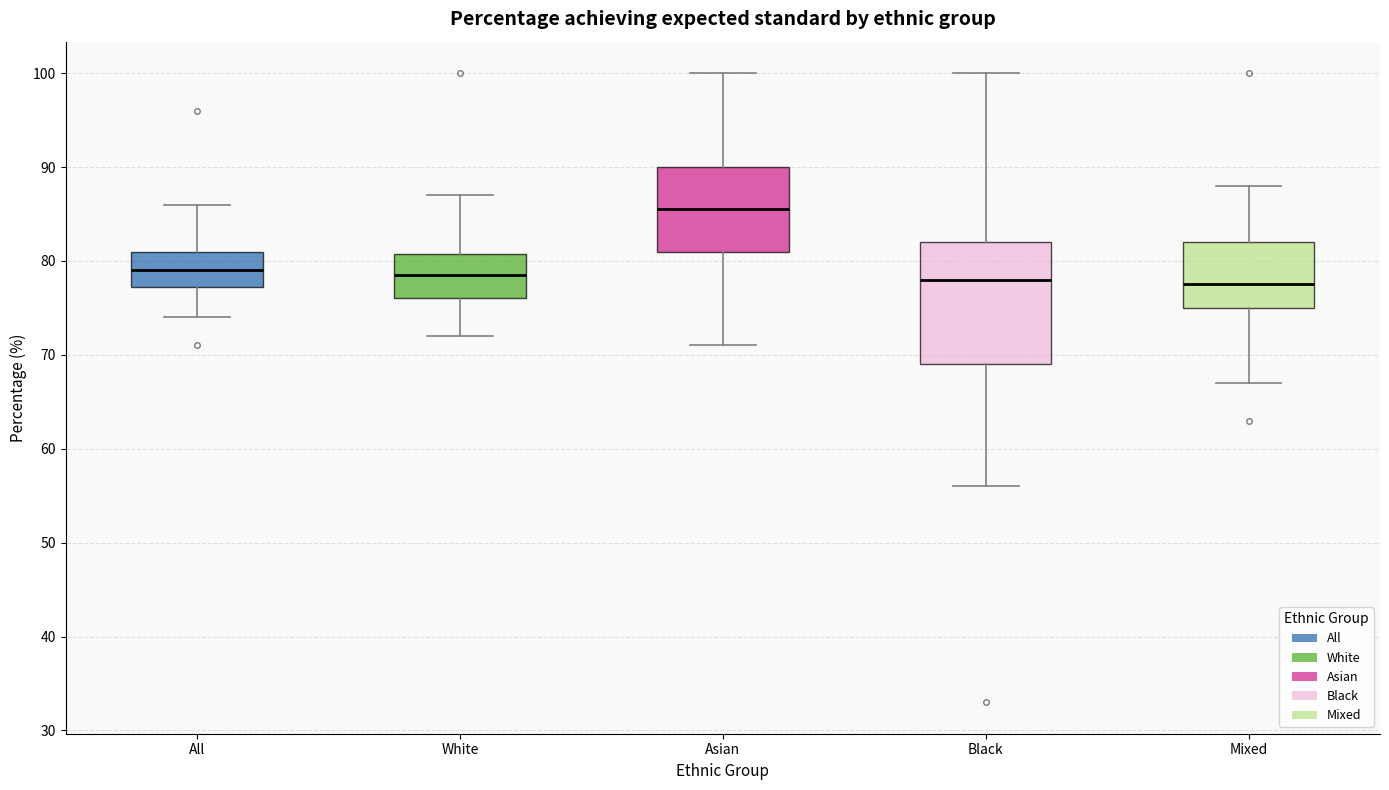

Where does the lower whisker of the box for Black end on the y-axis? The values are not printed on the chart, so give them approximately, as read against the axis.

56